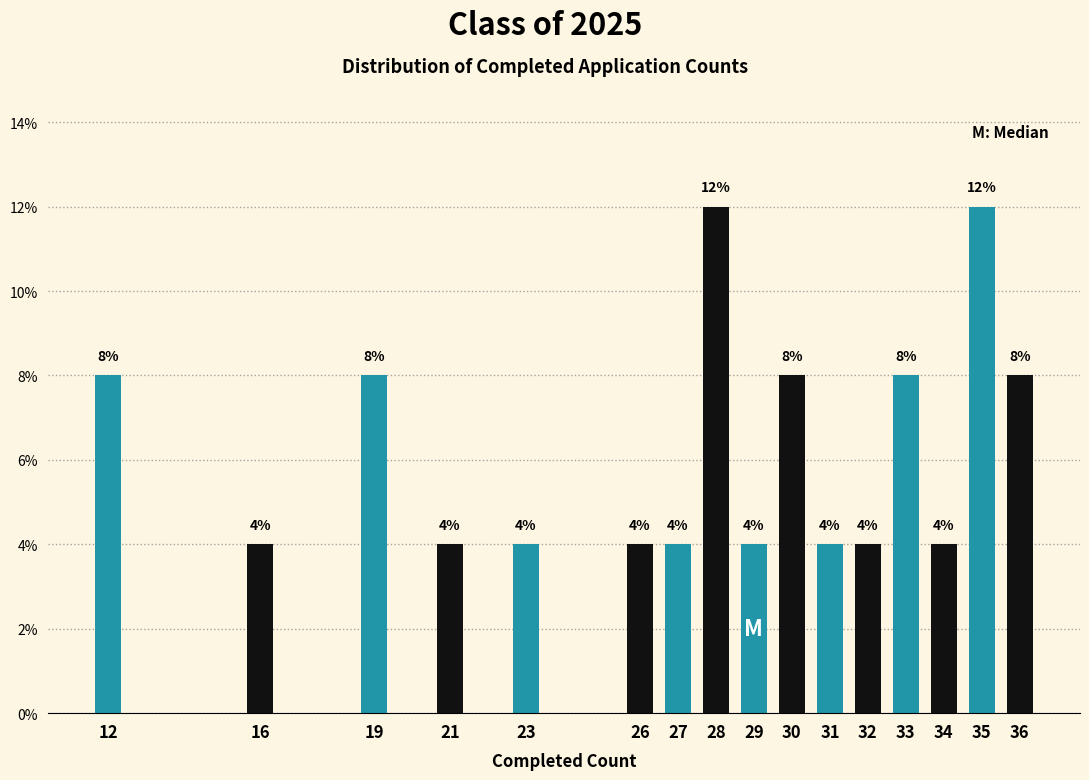

Reading left to right, what are all the values shown in this chart?

12=8	16=4	19=8	21=4	23=4	26=4	27=4	28=12	29=4	30=8	31=4	32=4	33=8	34=4	35=12	36=8